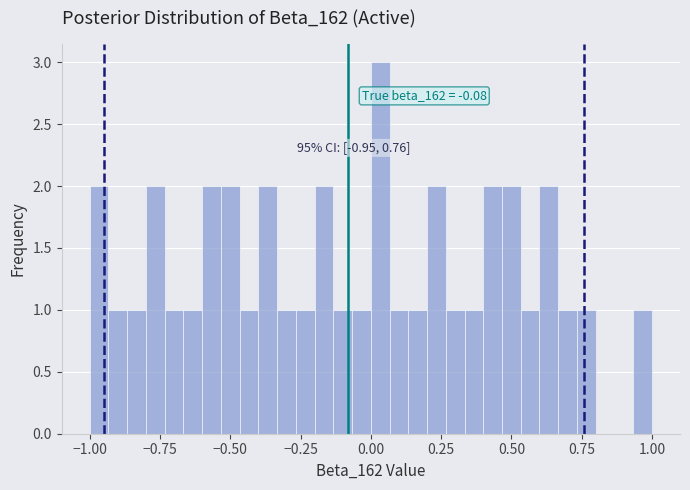

Around what value on the x-axis is the tallest bar? Give the approximate position of its centre, as read against the axis.

0.05